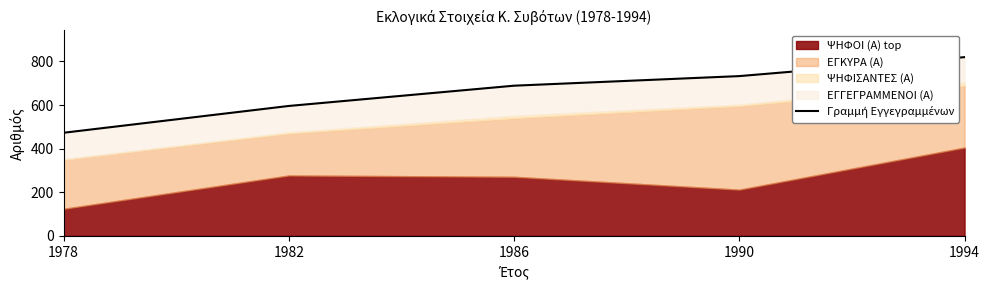

How many data points does each series have?

5